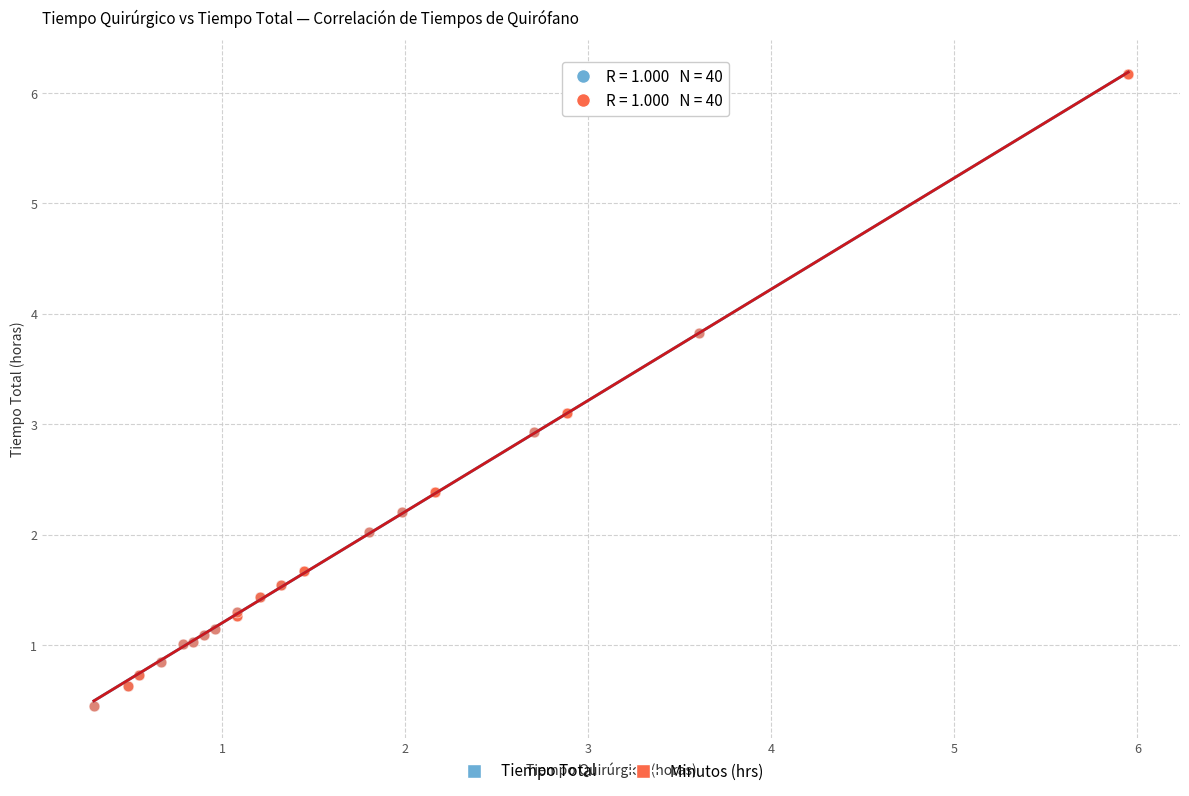

What are all the series names shown in the legend?

Tiempo Total, Minutos (hrs)